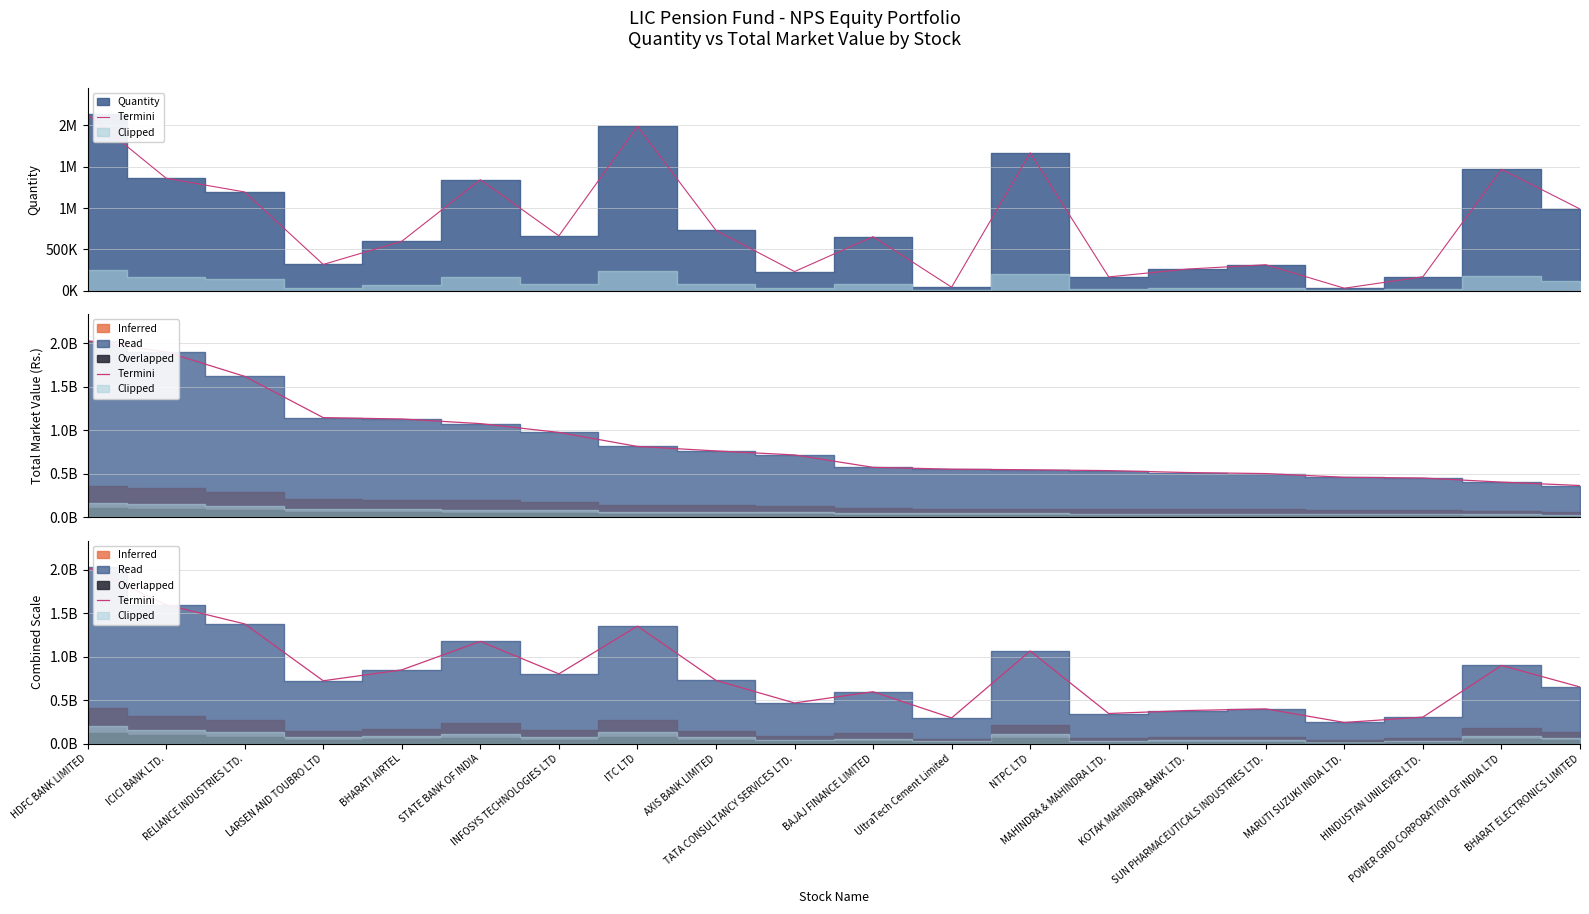

Reading left to right, list all the values displayed in this chart.

2029994990.4	1598079500.5	1378387077.6	724446132.8	849790872.0	1177236149.4	803995778.0	1353123362.0	728890905.6	468943388.5	598424071.7	297418187.0	1066638414.8	348021997.3	382118445.3	401083313.9	244876143.0	306495906.6	901047100.6	652887737.5